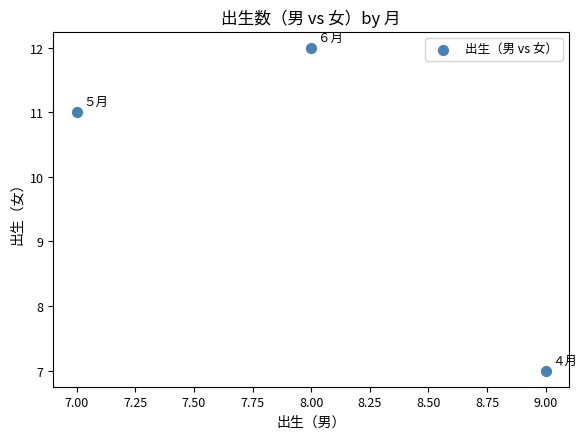

What is the range of Y values (max minus min)?

5